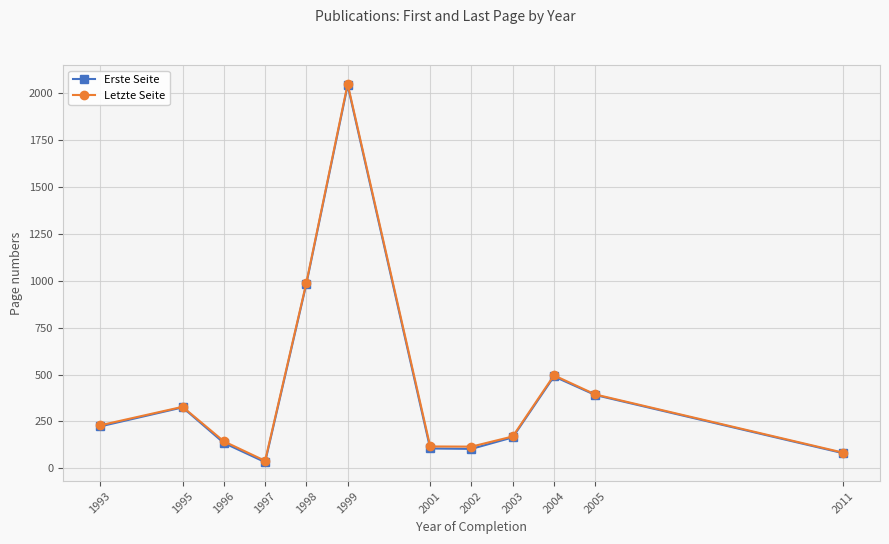

Which series changed the most between 2001 and 2004?

Erste Seite